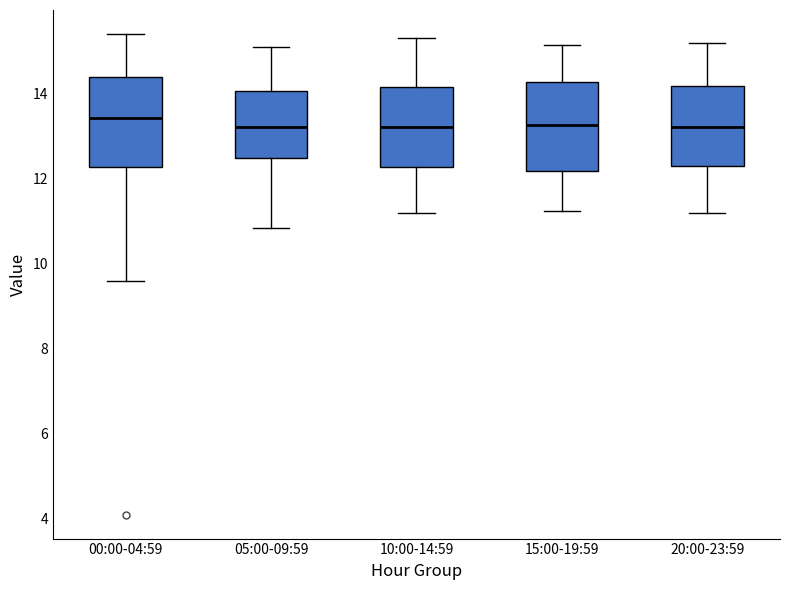

Reading left to right, transcribe this box plot: for each box, give where its median line is, the range the box spans, and where its two whiskers end, as read against the y-axis. The values are not printed on the chart, so give them approximately, as read against the axis.

00:00-04:59: median 13.4, box 12.2 to 14.4, whiskers 9.6 to 15.4
05:00-09:59: median 13.2, box 12.4 to 14.0, whiskers 10.8 to 15.2
10:00-14:59: median 13.2, box 12.2 to 14.2, whiskers 11.2 to 15.4
15:00-19:59: median 13.2, box 12.2 to 14.2, whiskers 11.2 to 15.2
20:00-23:59: median 13.2, box 12.4 to 14.2, whiskers 11.2 to 15.2